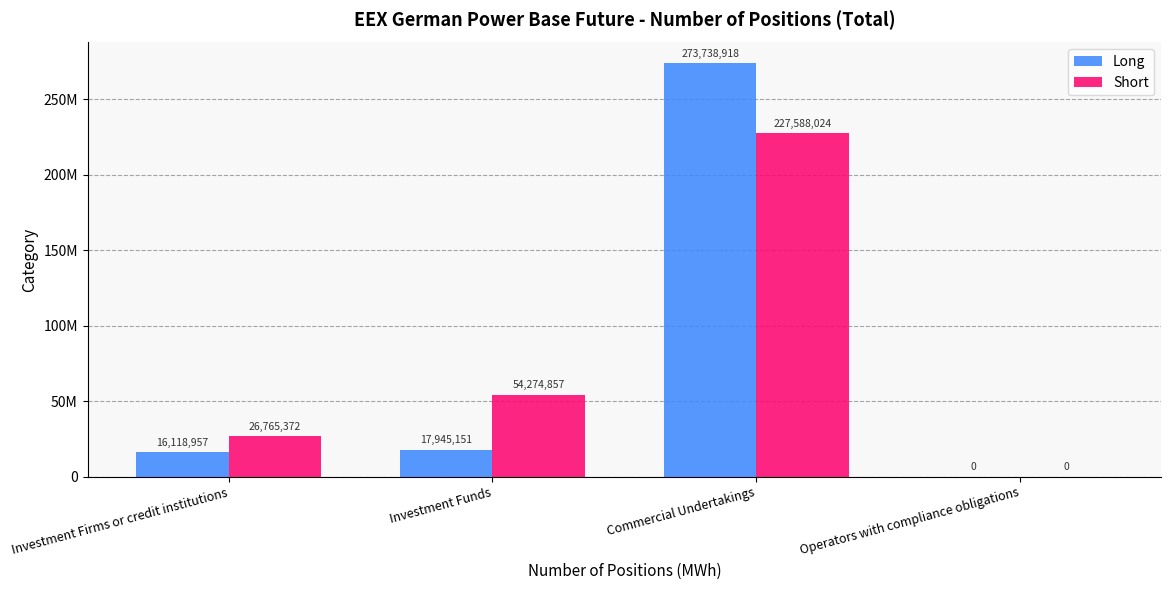

What are all the series names shown in the legend?

Long, Short